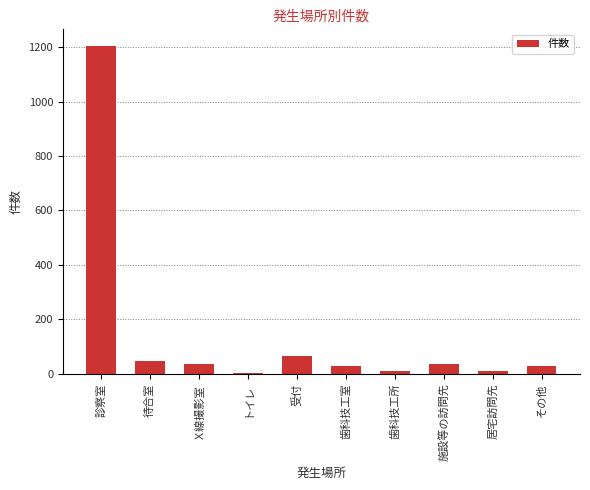

Is it true that the value at 受付 is 65?

True